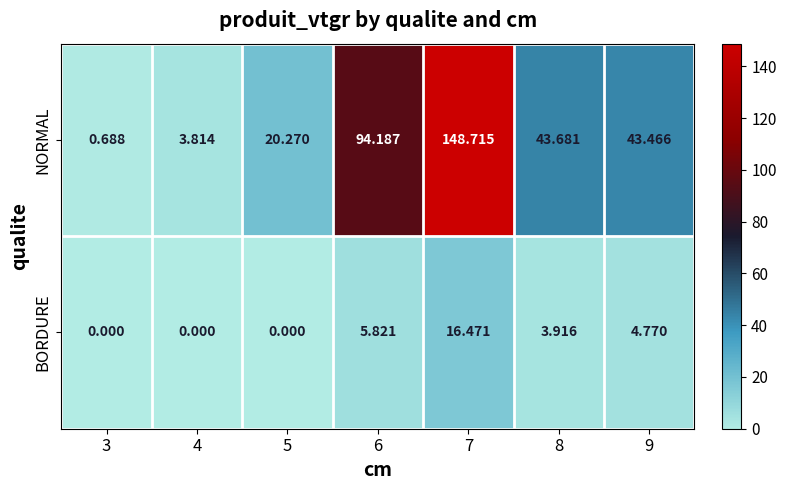

How many categories are shown in the chart?

7